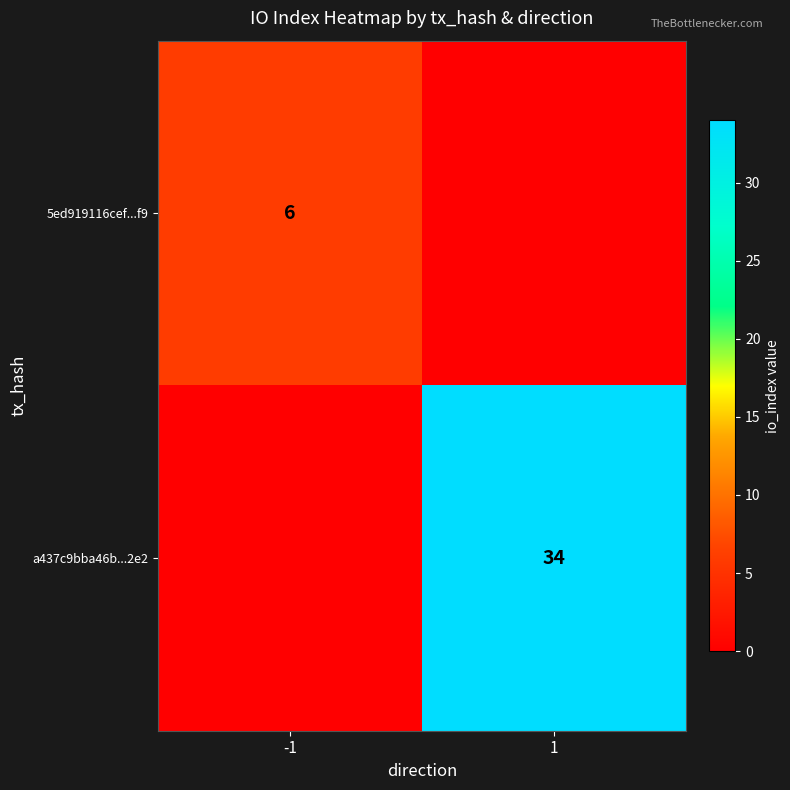

True or false: a437c9bba46b...2e2 has a value of 15 at 1.

False